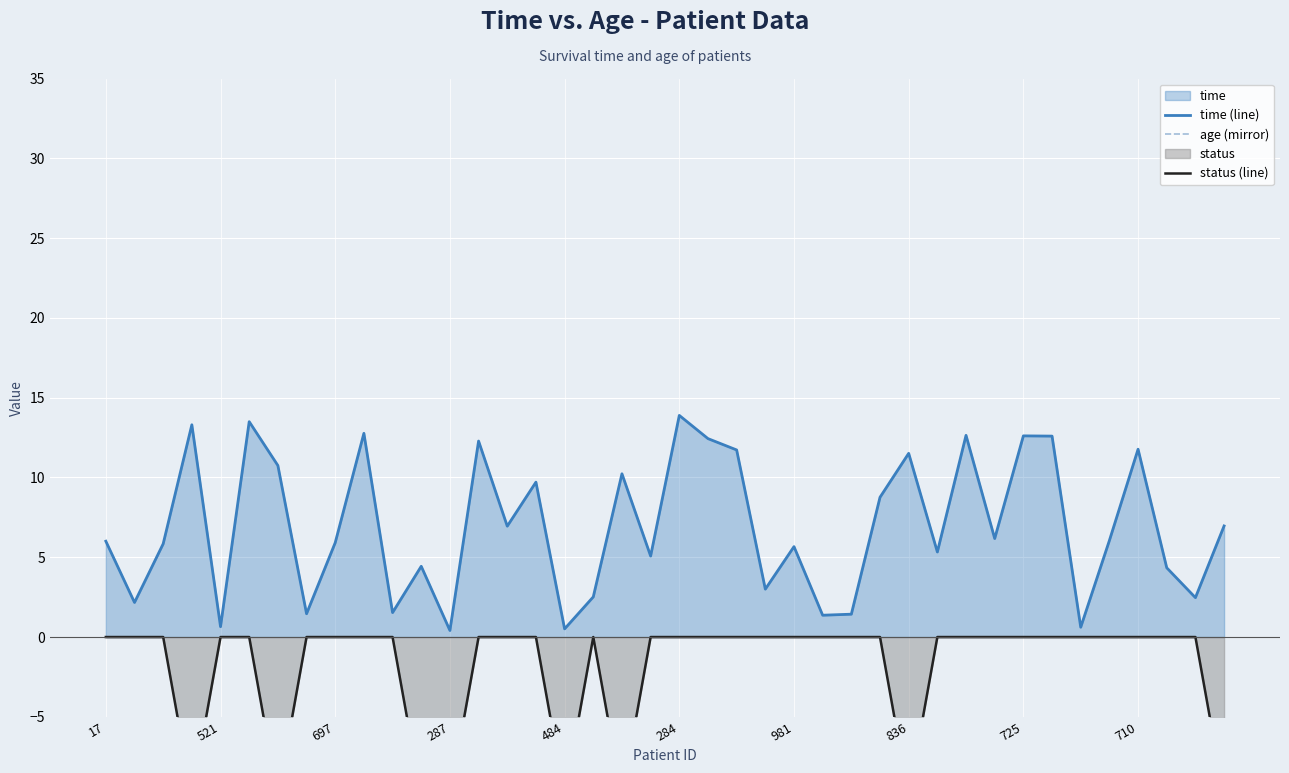

What is the sum of all status (line) values?

-80.0